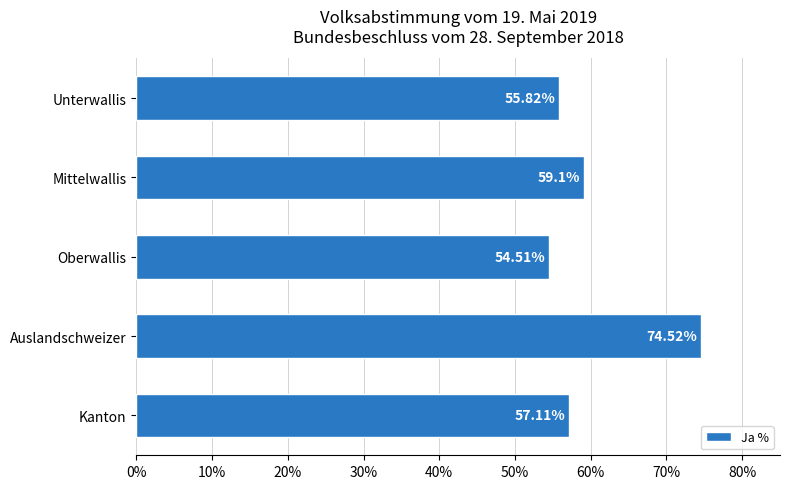

At which label is the value closest to 64?

Mittelwallis